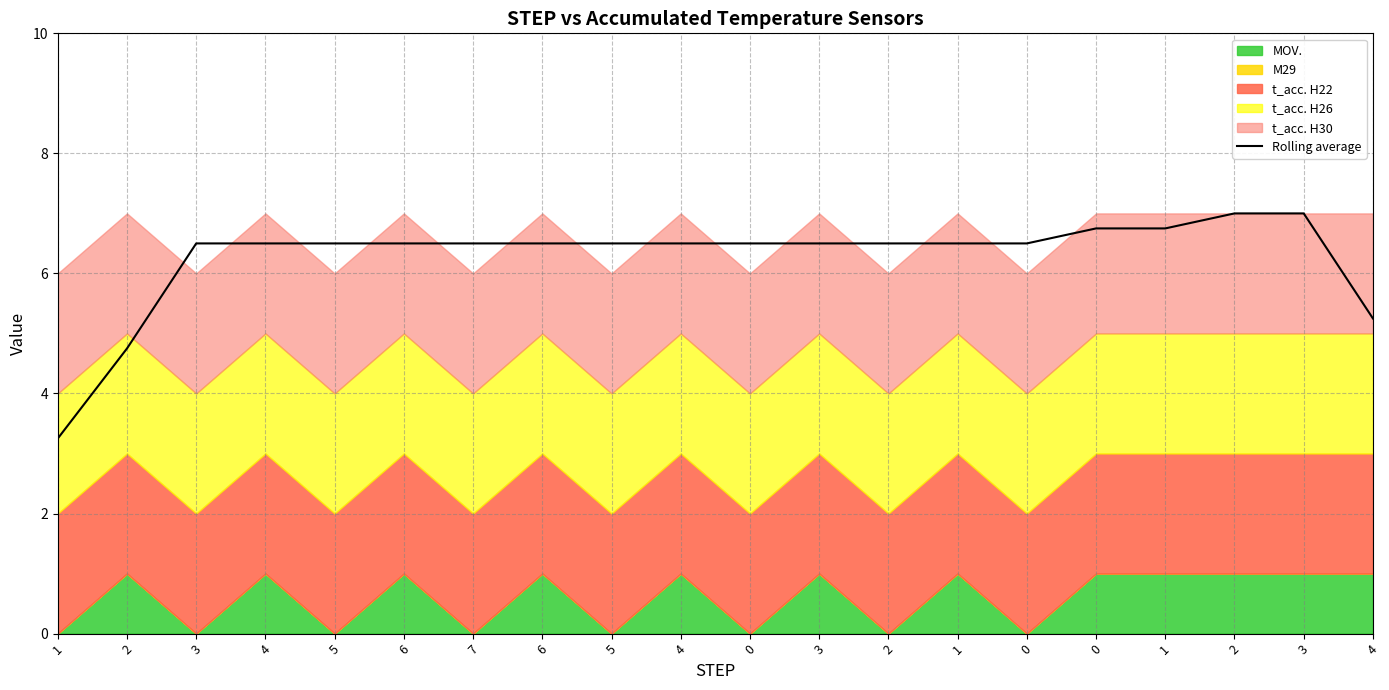

True or false: the data shows 6.5 at 3.

True